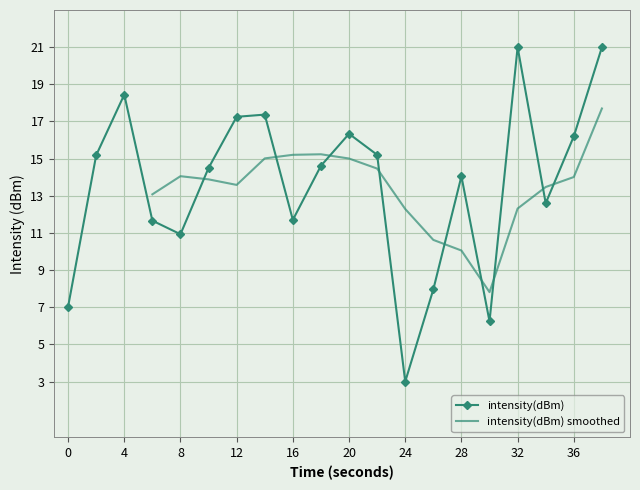

The value of intensity(dBm) at 28 is 24.0. True or false?

False